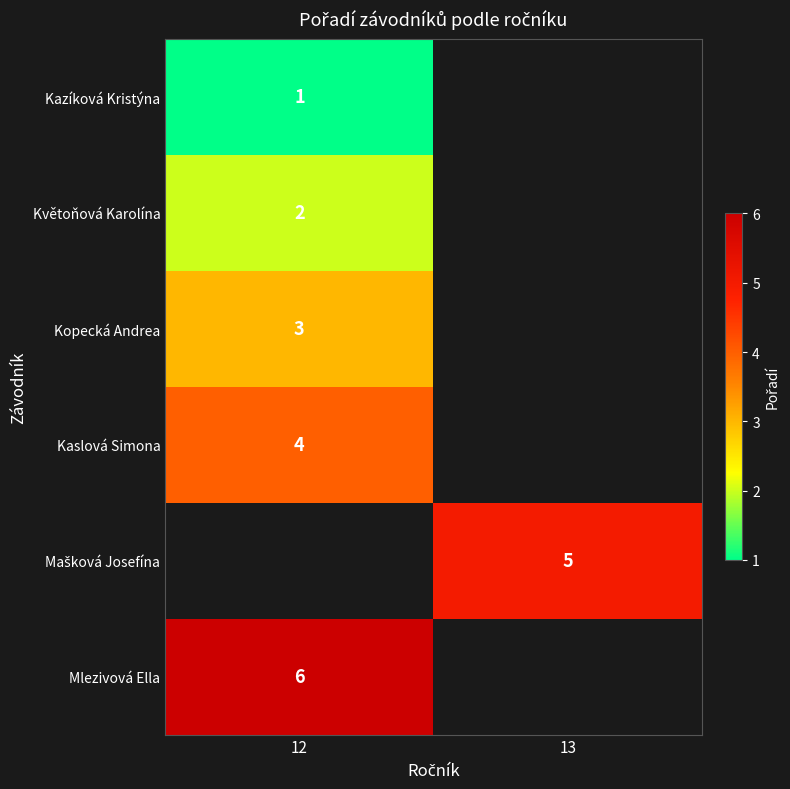

Between 13 and 12, which is larger?

12